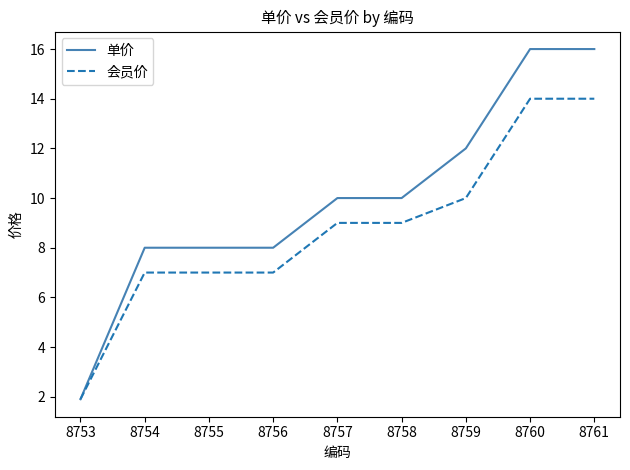

The value of 会员价 at 8757 is 9.0. True or false?

True